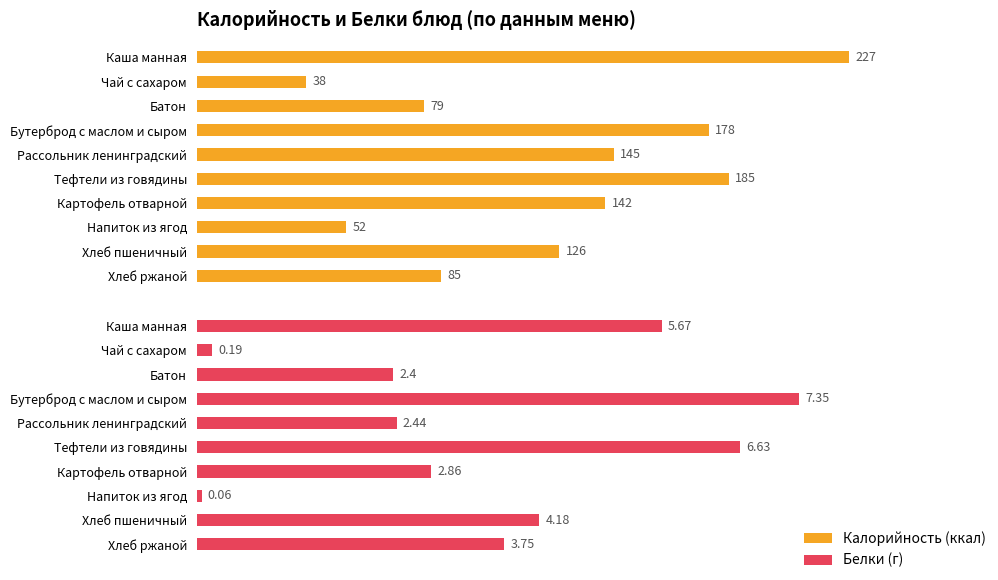

What is the difference between the maximum and minimum values in the Калорийность series?

189.0